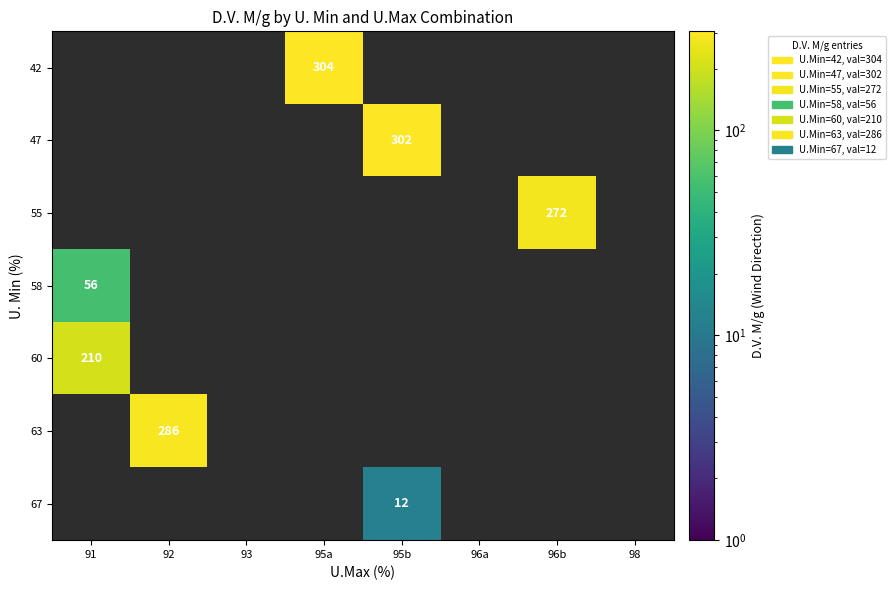

True or false: 58 has a value of 19 at 91.

False